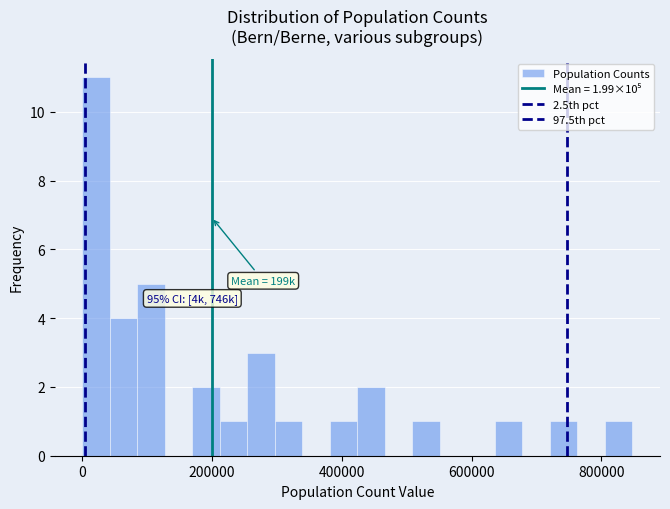

Read against the x-axis, roughly where is the centre of the tallest bar?

20000